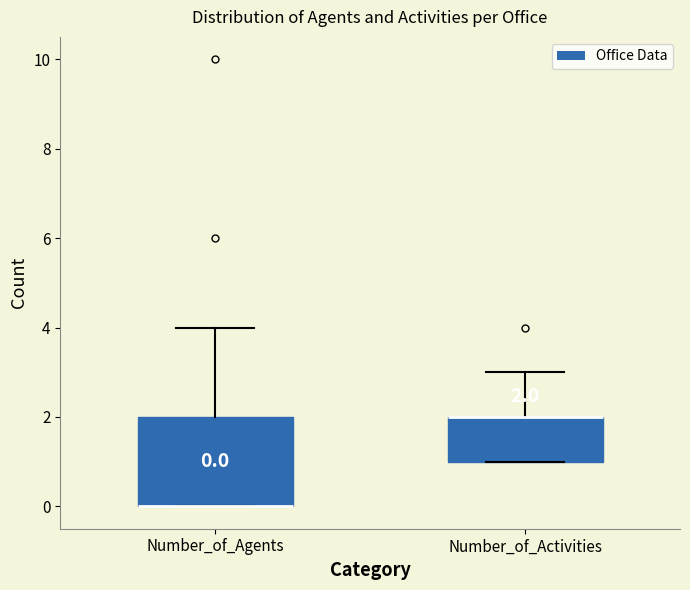

Comparing the boxes themselves (not the whiskers), which one is the tallest?

Number_of_Agents